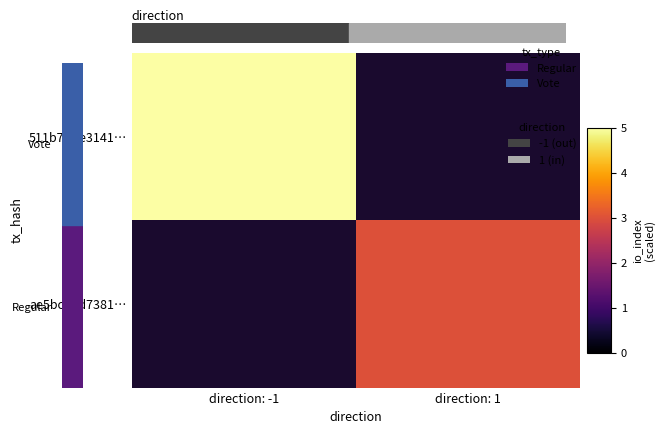

Between direction: 1 and direction: -1, which is larger?

direction: -1